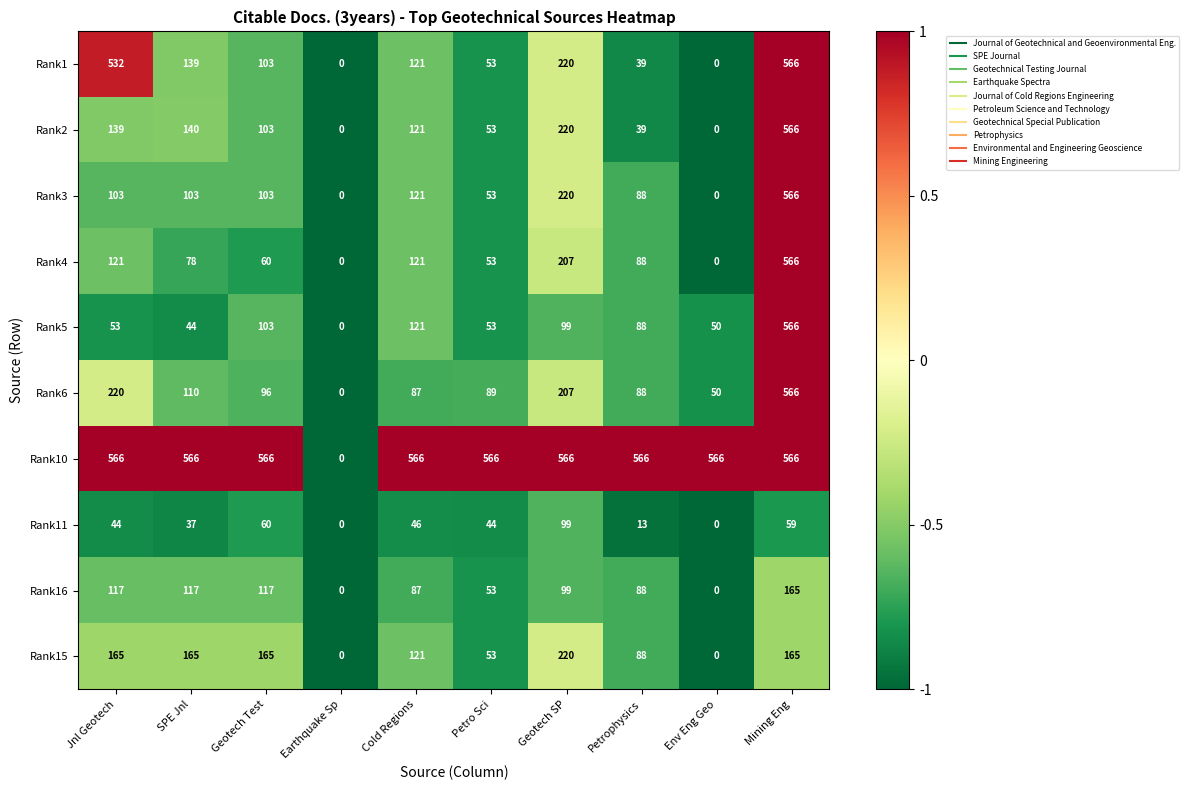

At which label is Rank16 closest to 82?

Cold Regions